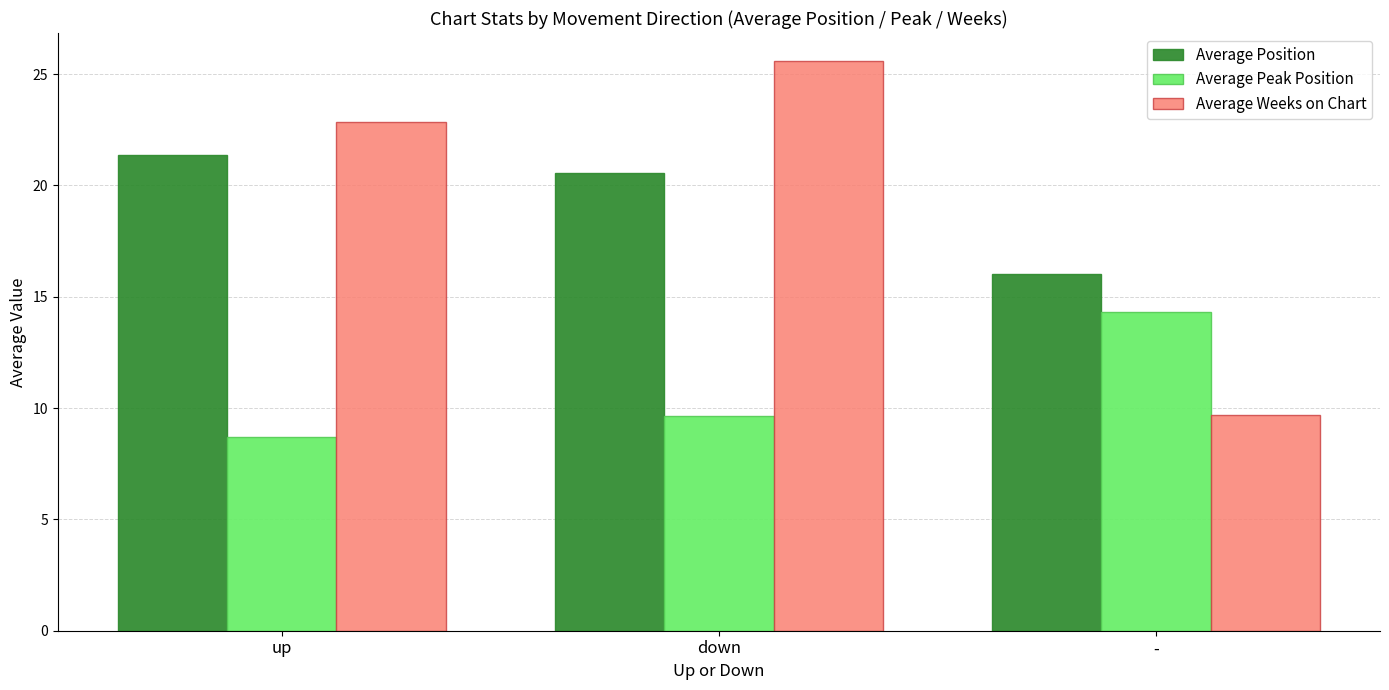

The value of Average Peak Position at up is 2.1. True or false?

False